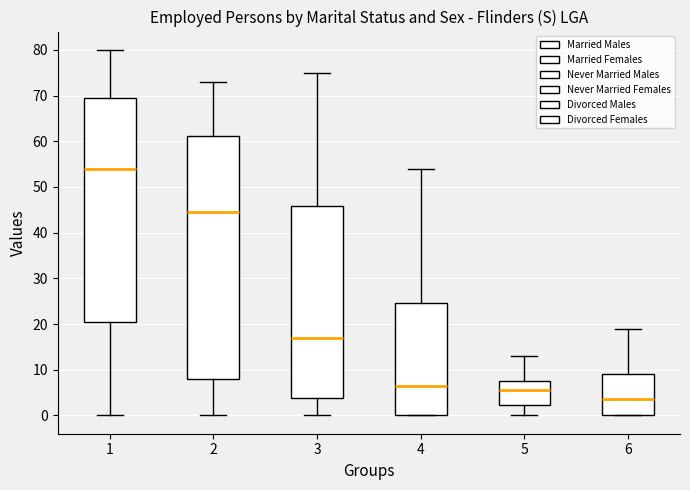

Where is the upper edge of the box at x = 3 on the y-axis? The values are not printed on the chart, so give them approximately, as read against the axis.

46